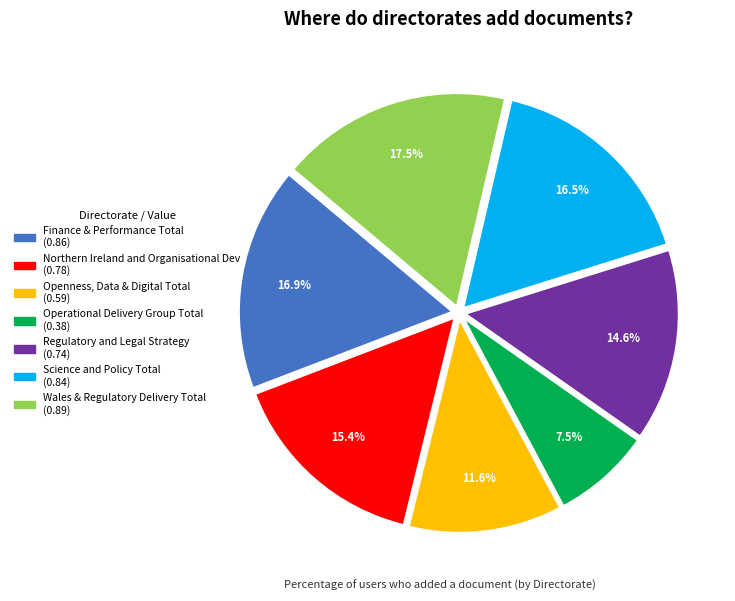

What is the smallest slice in the pie chart?

Operational Delivery Group Total